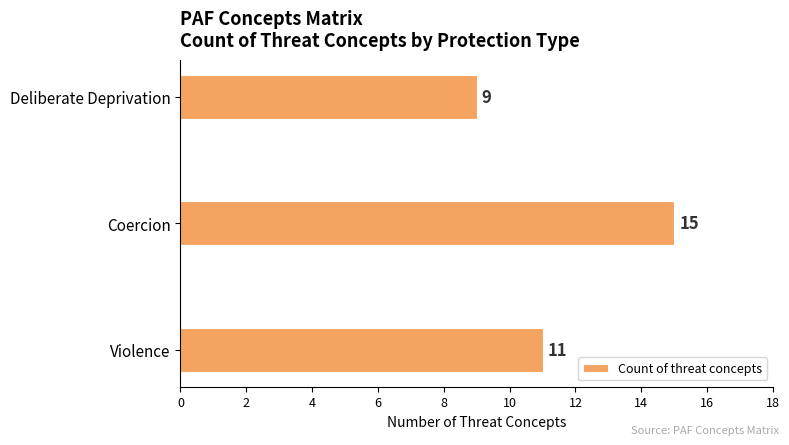

Approximately how many times larger is the value at Coercion compared to Violence?

1.4